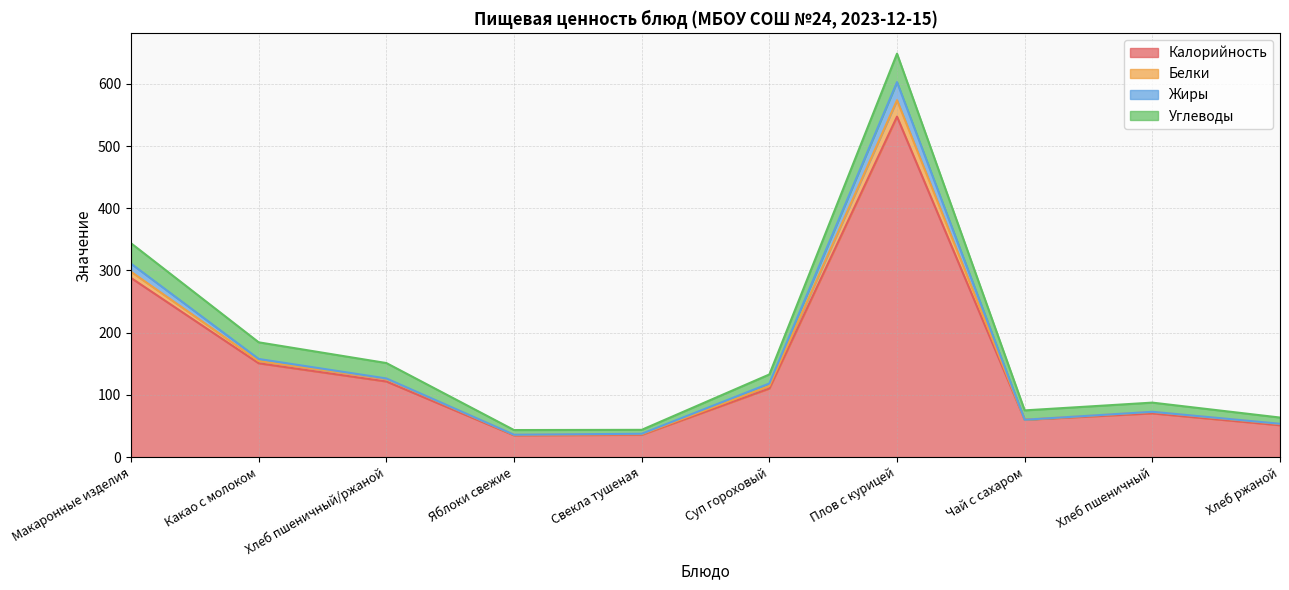

True or false: Калорийность has more than 0 interior local peaks.

True